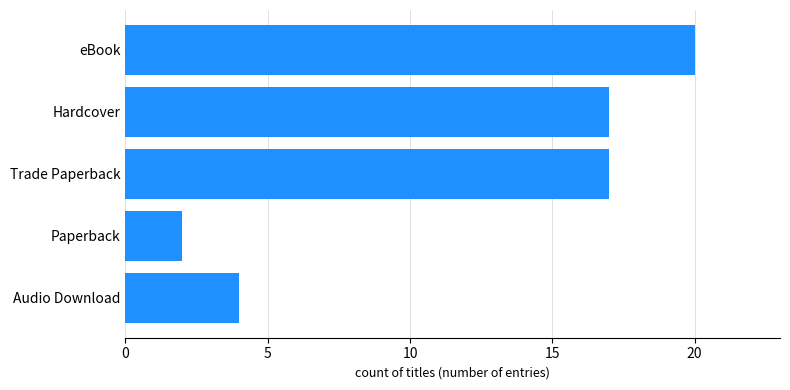

How many categories are shown in the chart?

5